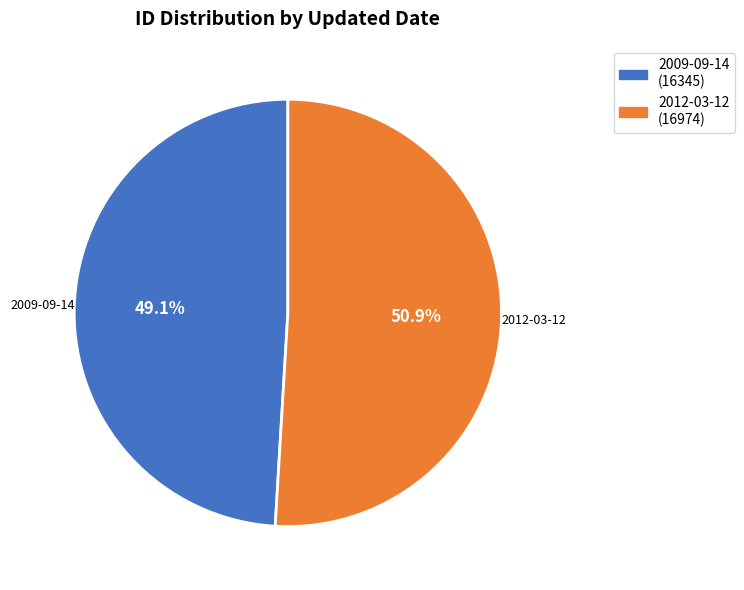

To the nearest percent, what portion does 2009-09-14 represent?

49%